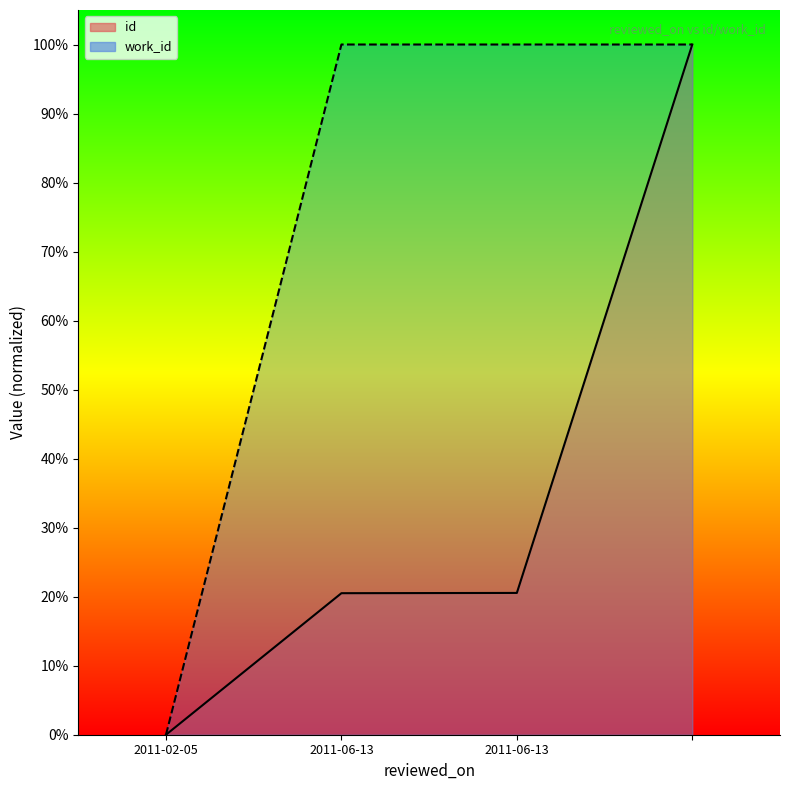

Reading left to right, what are all the values shown in this chart?

id: 0.0	0.2	0.2	1.0
work_id: 0.0	1.0	1.0	1.0